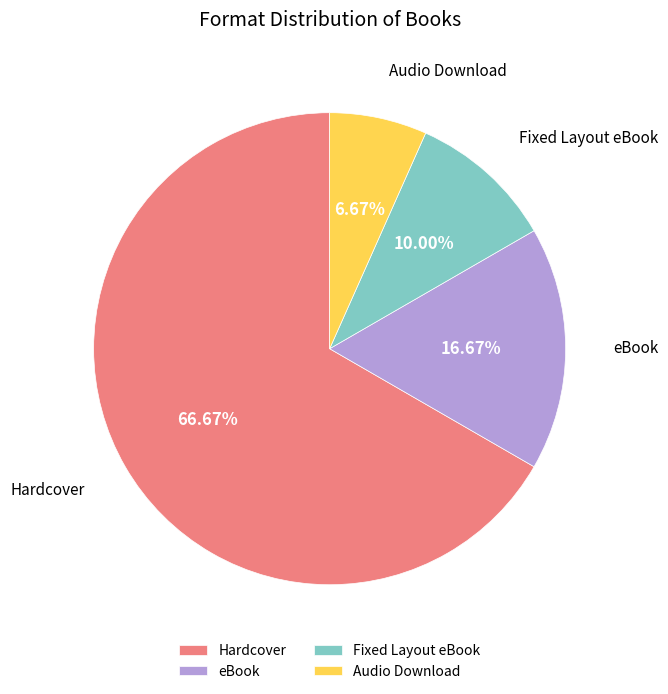

How many slices are in this pie chart?

4